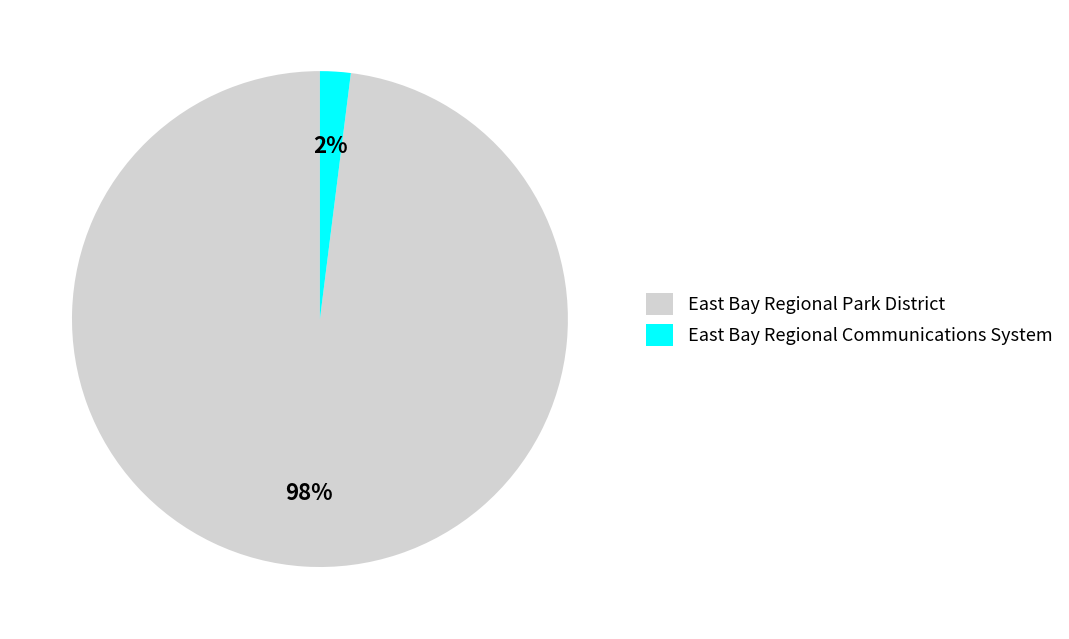

What is the majority slice?

East Bay Regional Park District